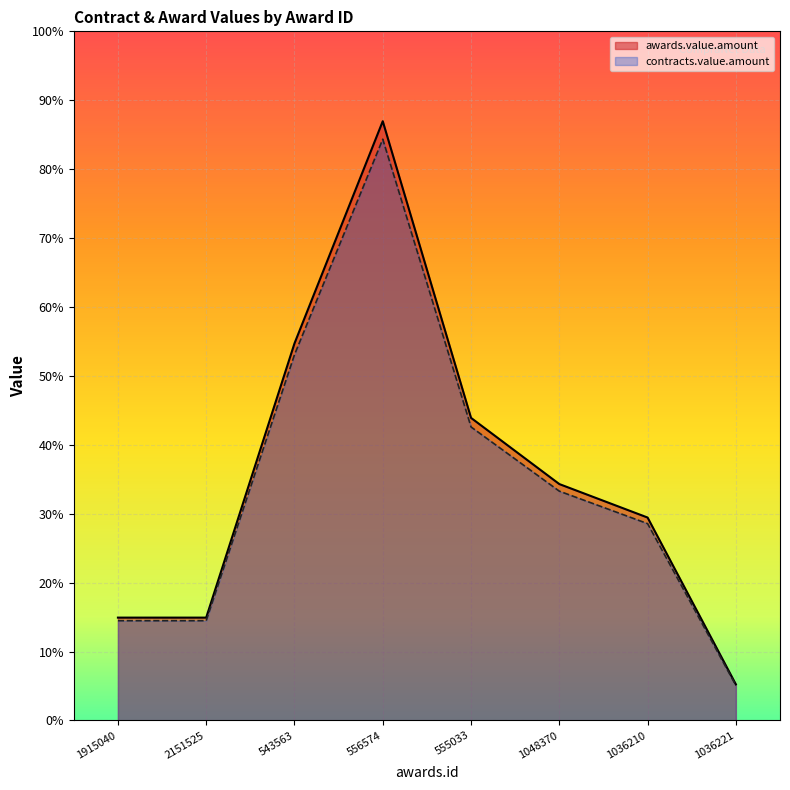

How many interior local peaks does the awards.value.amount series have?

1